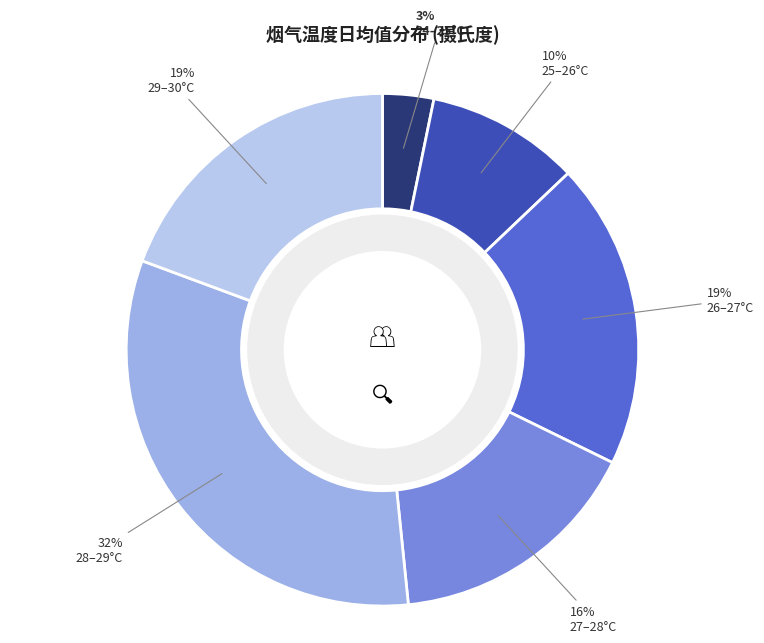

Is there a majority slice in this chart?

No